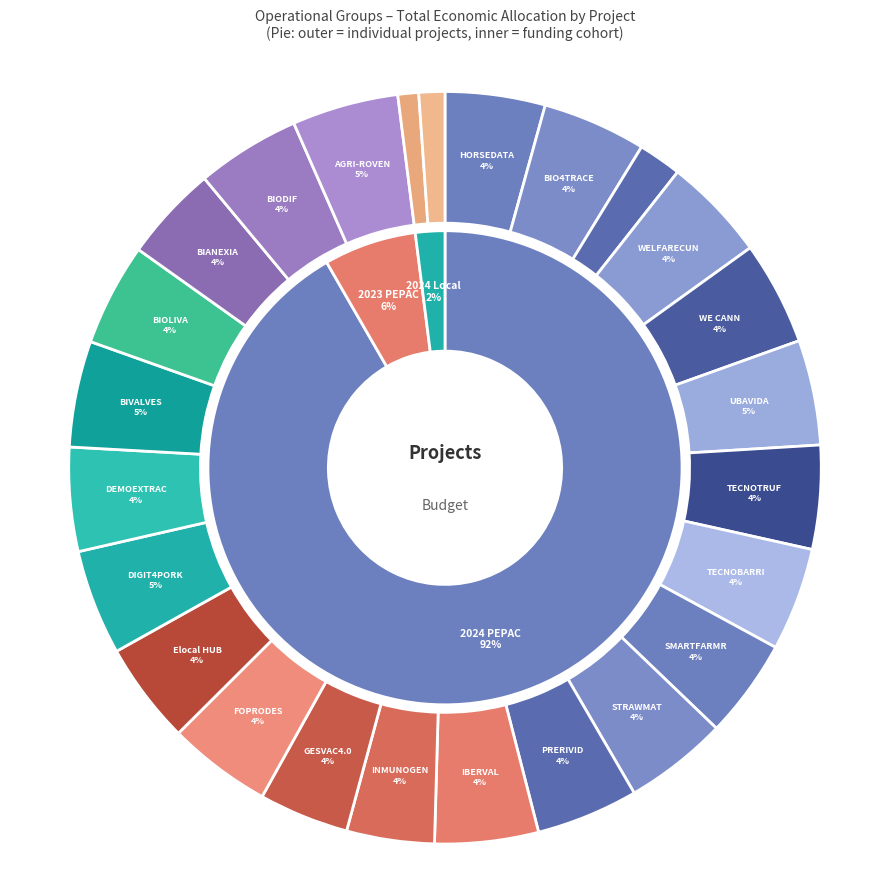

What percentage is the INMUNOGEN slice, to the nearest percent?

4%